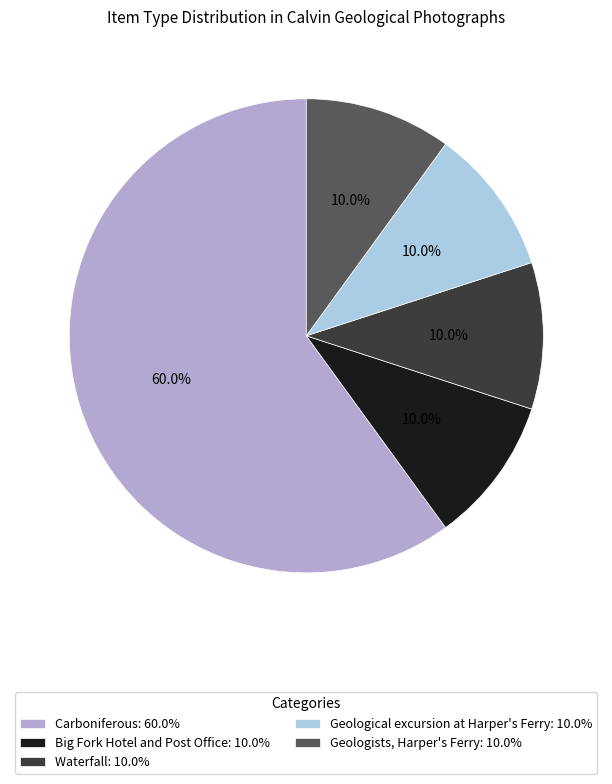

What percentage is the Big Fork Hotel and Post Office slice, to the nearest percent?

10%